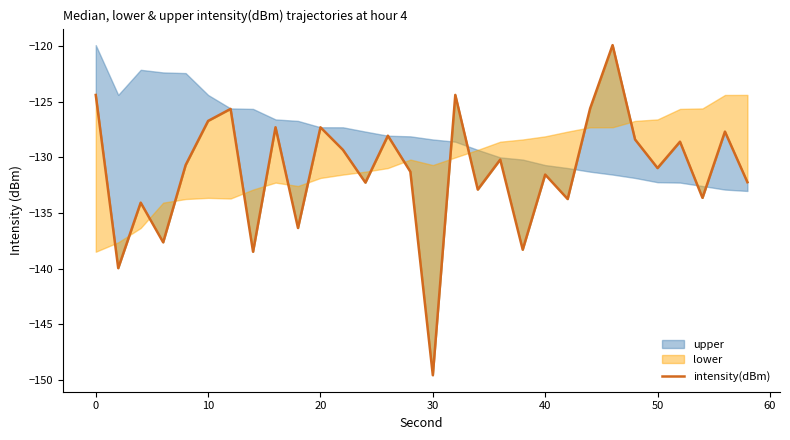

The chart shows a value of -69.1 at 21. True or false?

False